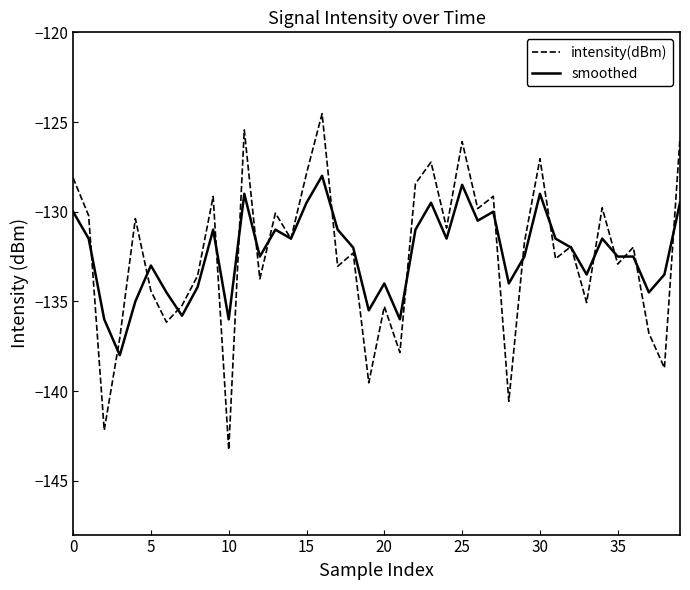

What is the greatest value displayed?

-124.5